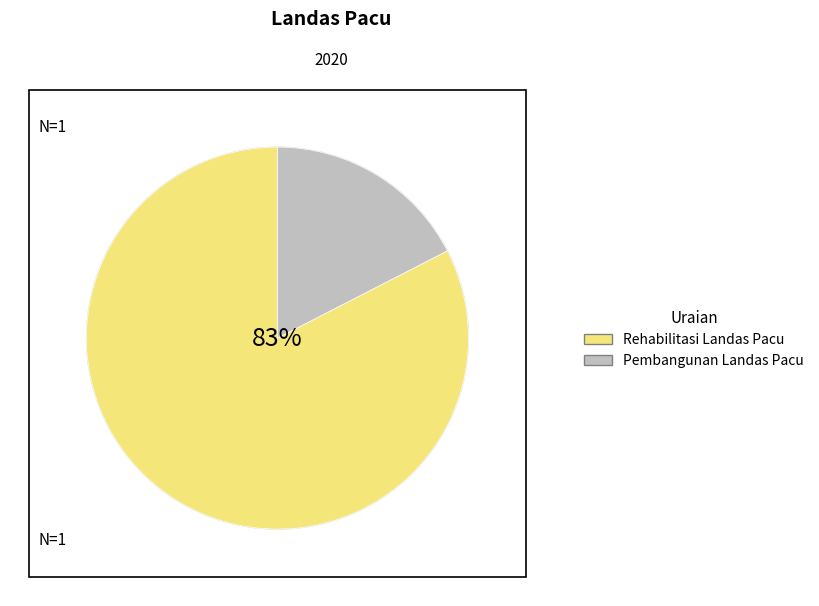

Which category has the biggest portion of the pie?

Rehabilitasi Landas Pacu